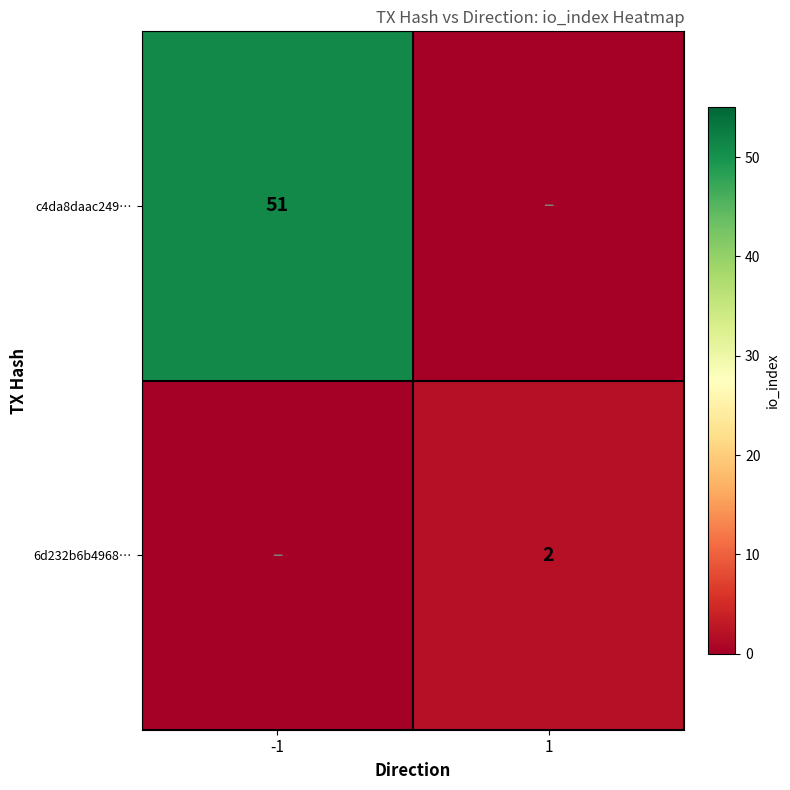

Is it true that c4da8daac249… equals 73 at -1?

False